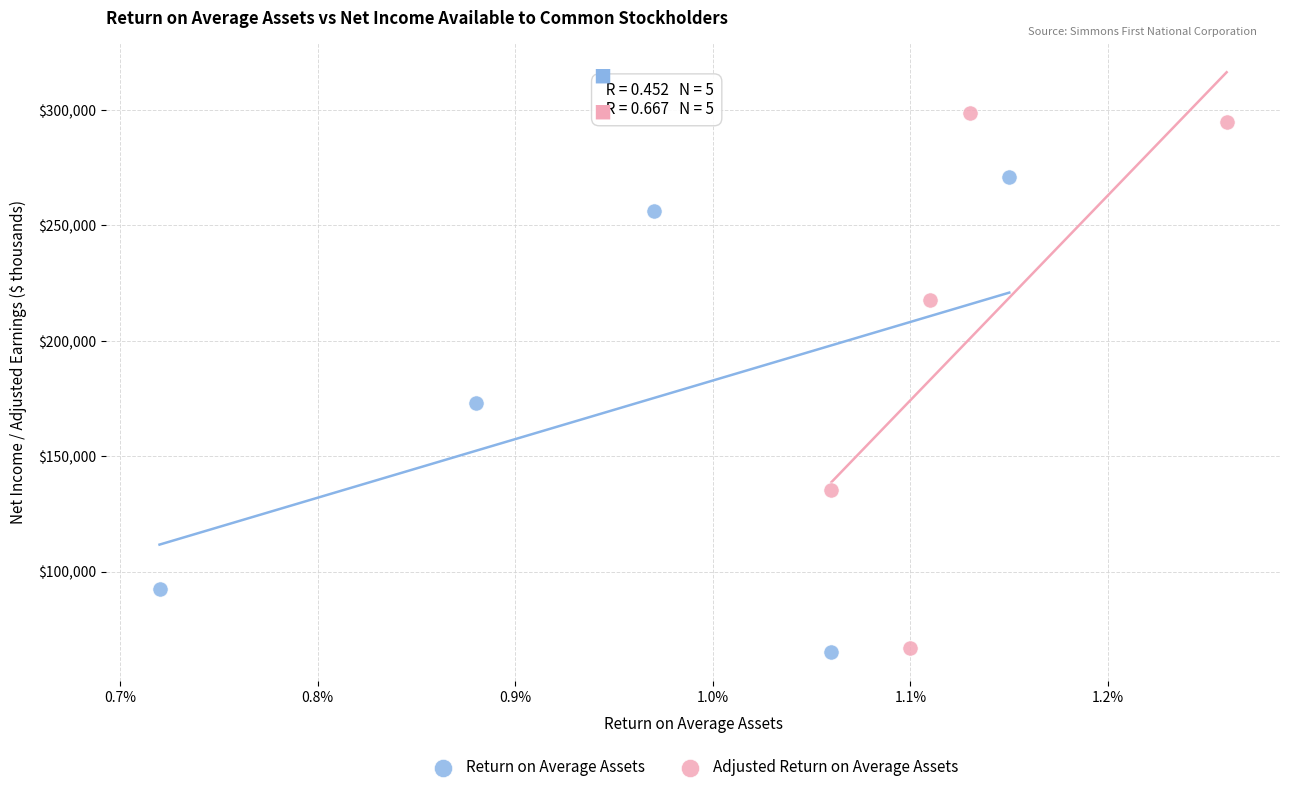

Which series reaches the maximum Y coordinate?

Adjusted Return on Average Assets